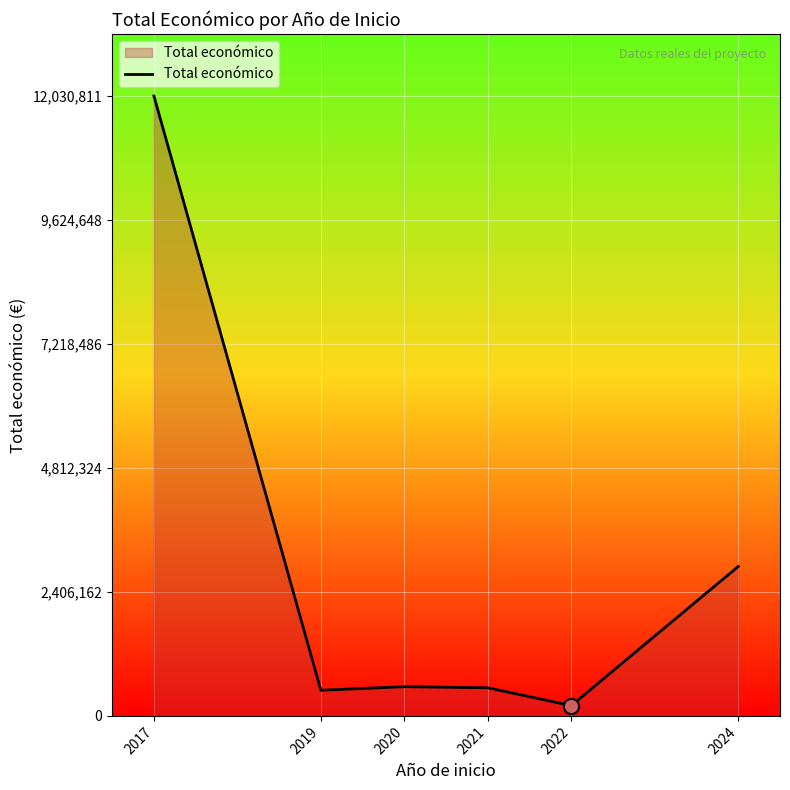

Approximately how many times larger is the value at 2019 compared to 2021?

0.9